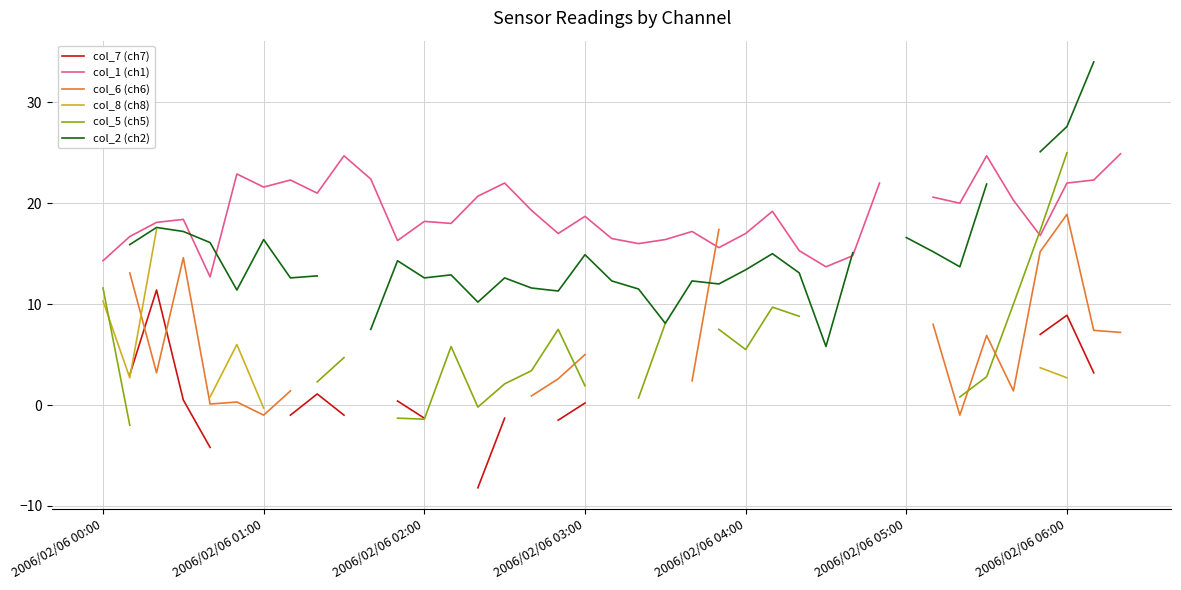

What position from the right is 33?

6